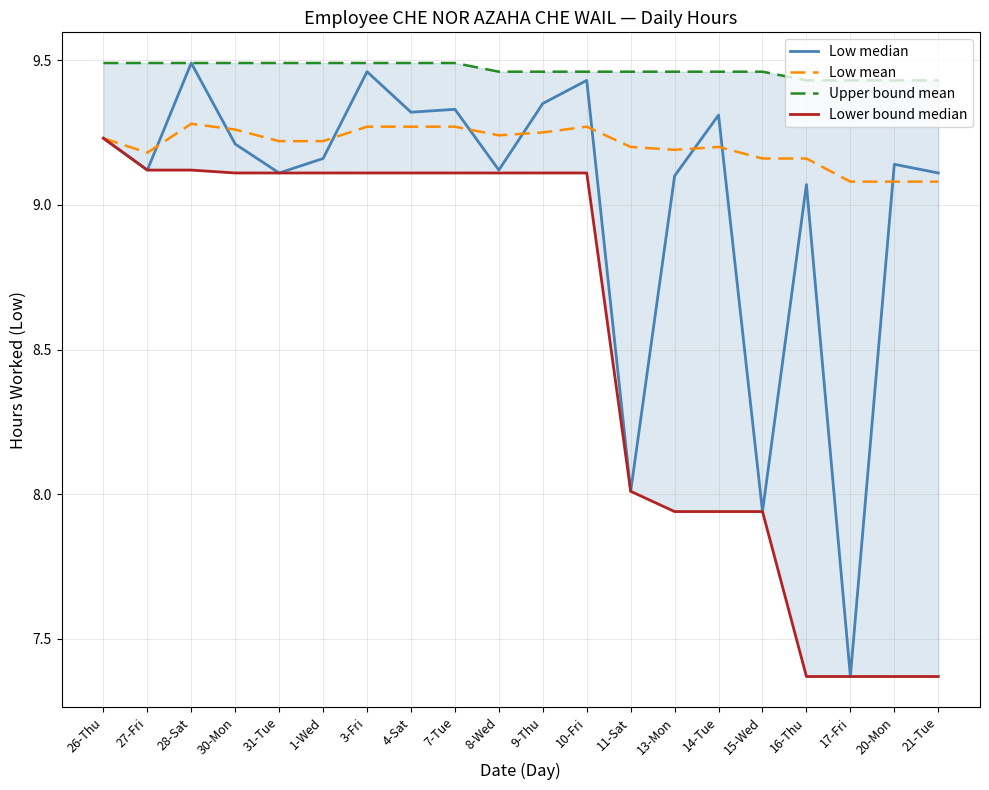

Is it true that Lower bound median equals 9.1 at 3-Fri?

True